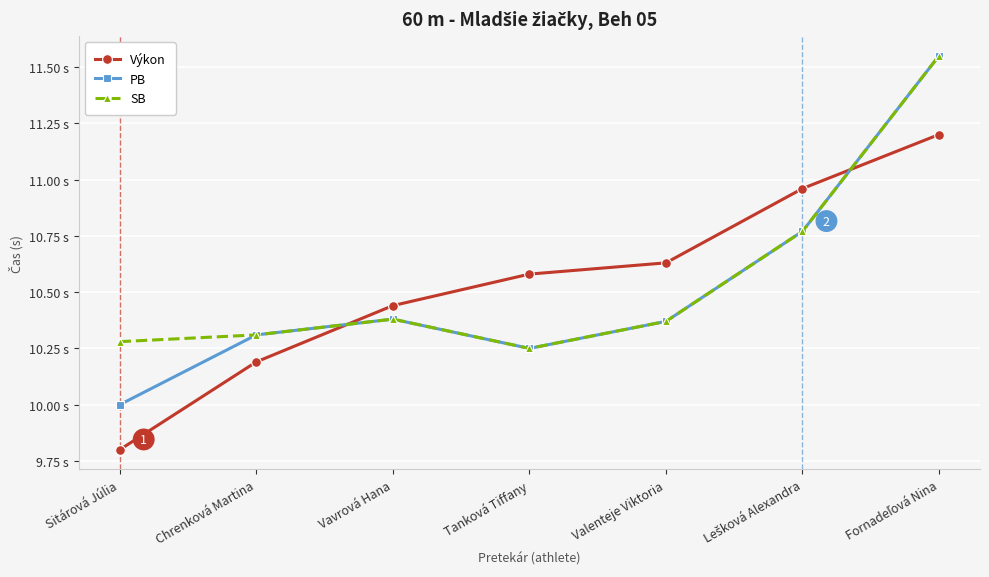

What are all the series names shown in the legend?

Výkon, PB, SB